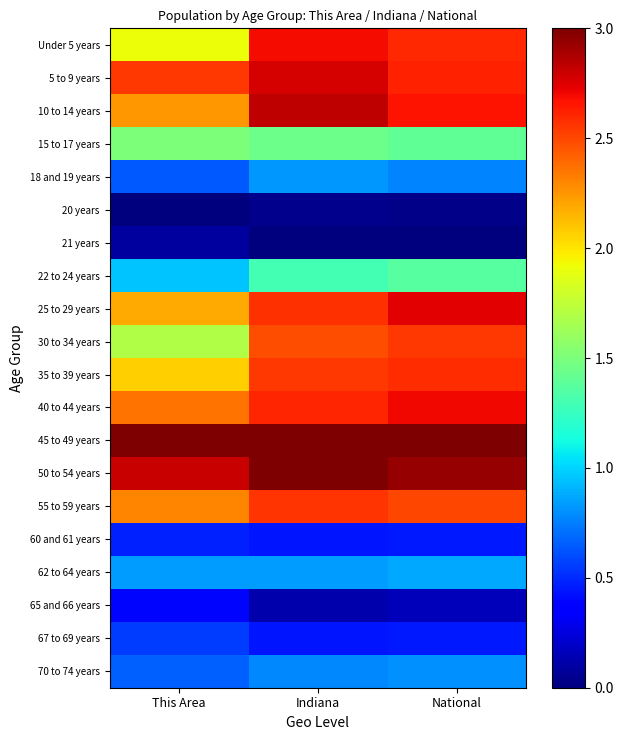

Reading left to right, what are all the values shown in this chart?

Under 5 years: This Area=1.9	Indiana=2.7	National=2.6
5 to 9 years: This Area=2.5	Indiana=2.8	National=2.6
10 to 14 years: This Area=2.2	Indiana=2.8	National=2.7
15 to 17 years: This Area=1.5	Indiana=1.4	National=1.4
18 and 19 years: This Area=0.6	Indiana=0.8	National=0.8
20 years: This Area=0.0	Indiana=0.0	National=0.0
21 years: This Area=0.1	Indiana=0.0	National=0.0
22 to 24 years: This Area=1.0	Indiana=1.3	National=1.4
25 to 29 years: This Area=2.2	Indiana=2.6	National=2.7
30 to 34 years: This Area=1.7	Indiana=2.5	National=2.6
35 to 39 years: This Area=2.1	Indiana=2.6	National=2.6
40 to 44 years: This Area=2.4	Indiana=2.6	National=2.7
45 to 49 years: This Area=3.0	Indiana=3.0	National=3.0
50 to 54 years: This Area=2.8	Indiana=3.0	National=2.9
55 to 59 years: This Area=2.3	Indiana=2.6	National=2.5
60 and 61 years: This Area=0.5	Indiana=0.4	National=0.5
62 to 64 years: This Area=0.8	Indiana=0.8	National=0.9
65 and 66 years: This Area=0.4	Indiana=0.1	National=0.2
67 to 69 years: This Area=0.6	Indiana=0.4	National=0.5
70 to 74 years: This Area=0.7	Indiana=0.8	National=0.8